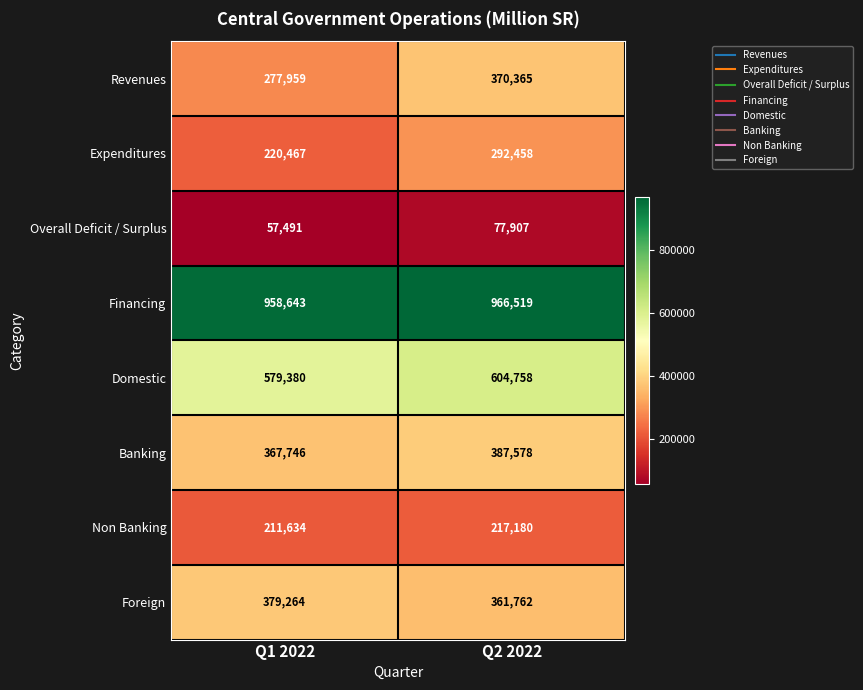

Is it true that Overall Deficit / Surplus equals 77907 at Q2 2022?

True